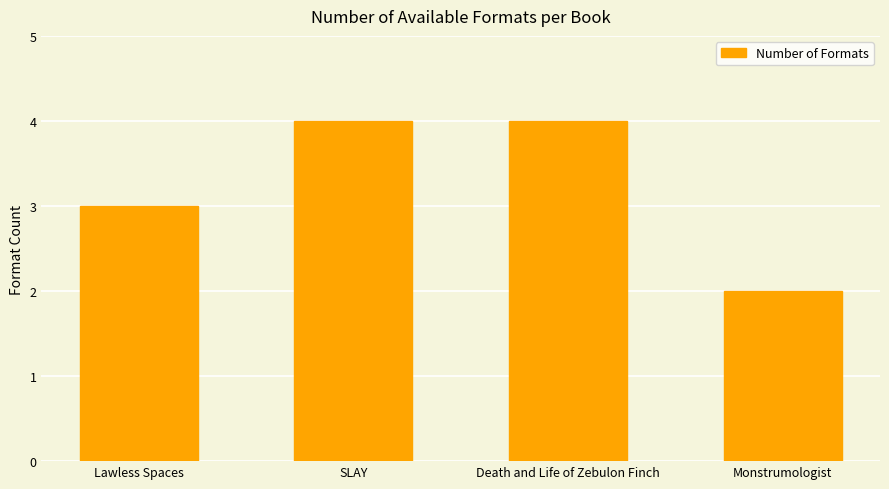

At which category does the chart reach its minimum across all series?

Monstrumologist